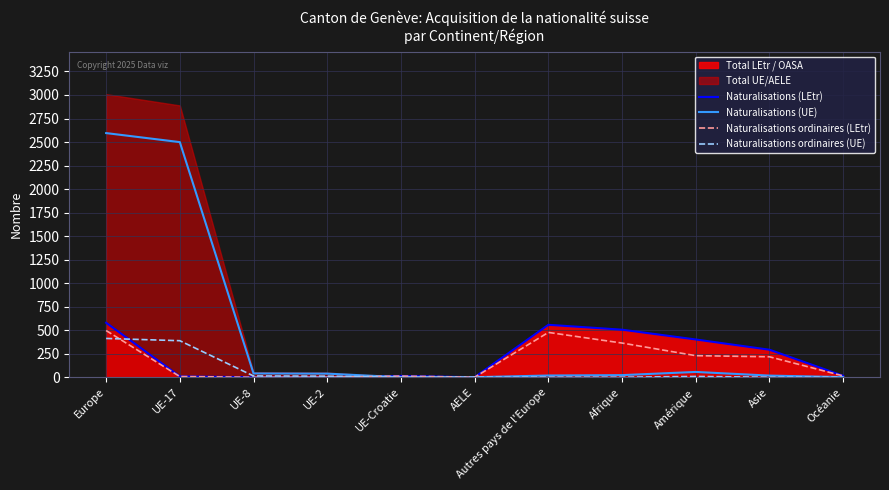

What position from the left is Europe?

1